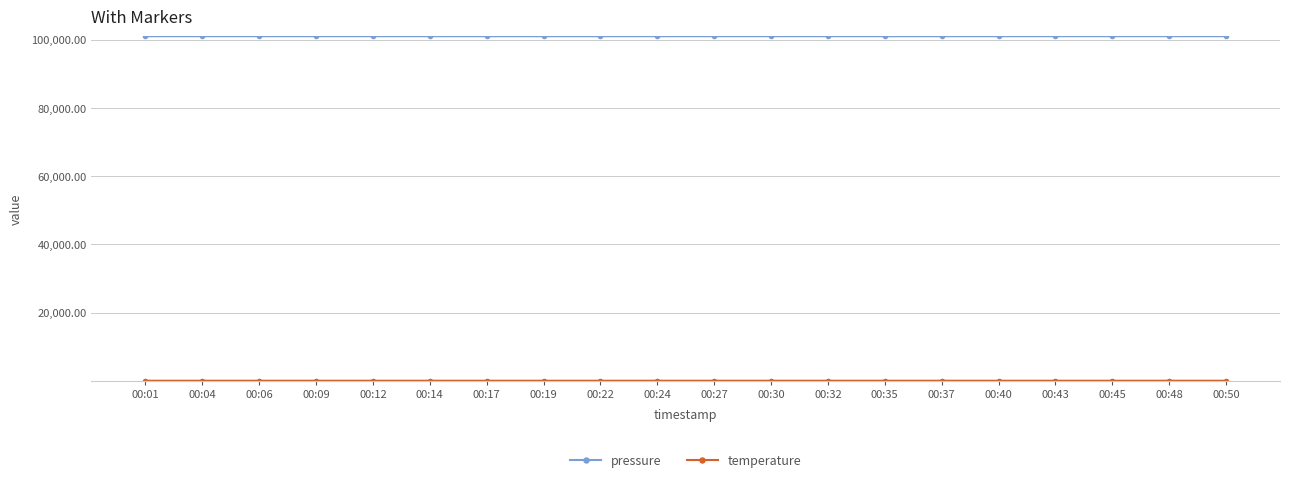

True or false: pressure has more than 0 interior local peaks.

True